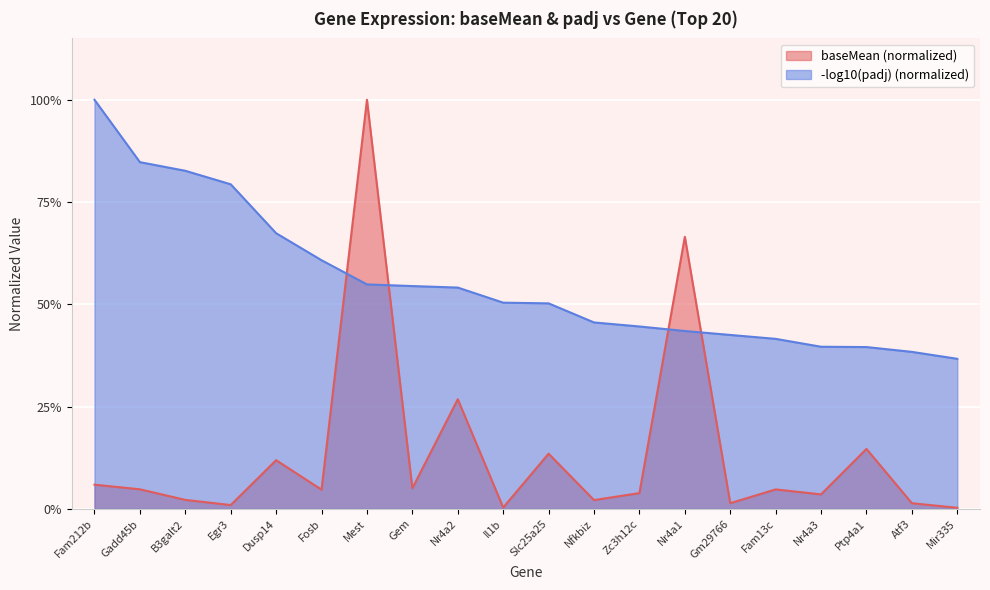

What is the value of the 5th point from the left?

0.1